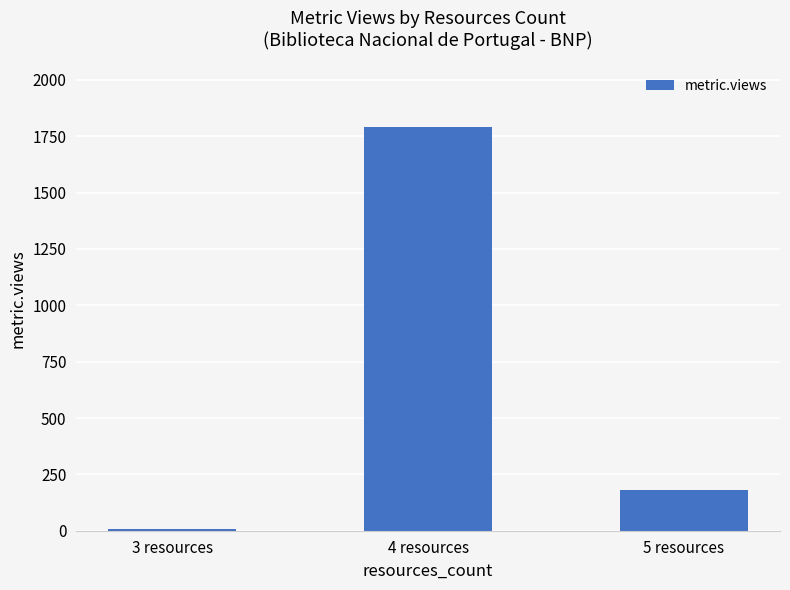

What is the change in value from 3 resources to 5 resources?

+171